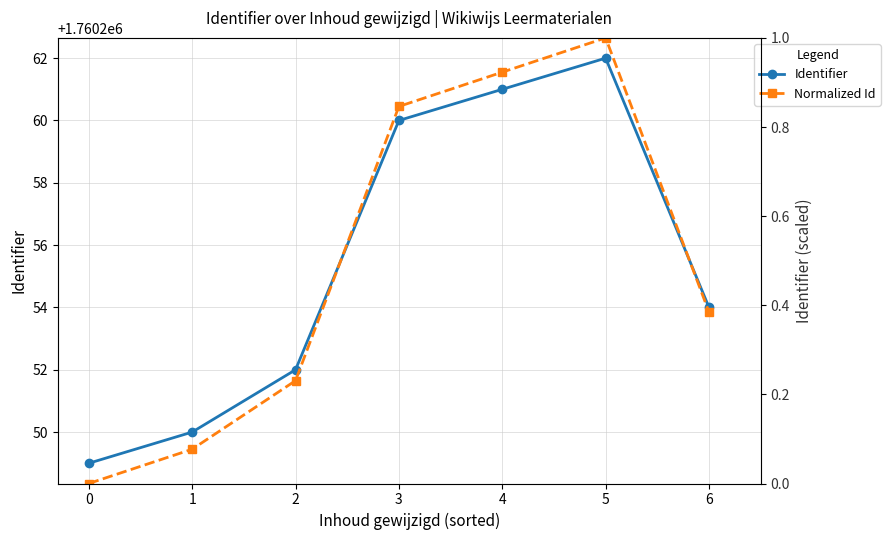

Reading left to right, list all the values displayed in this chart.

Identifier: 0=1760249.0	1=1760250.0	2=1760252.0	3=1760260.0	4=1760261.0	5=1760262.0	6=1760254.0
Normalized Id: 0=0.0	1=0.1	2=0.2	3=0.8	4=0.9	5=1.0	6=0.4